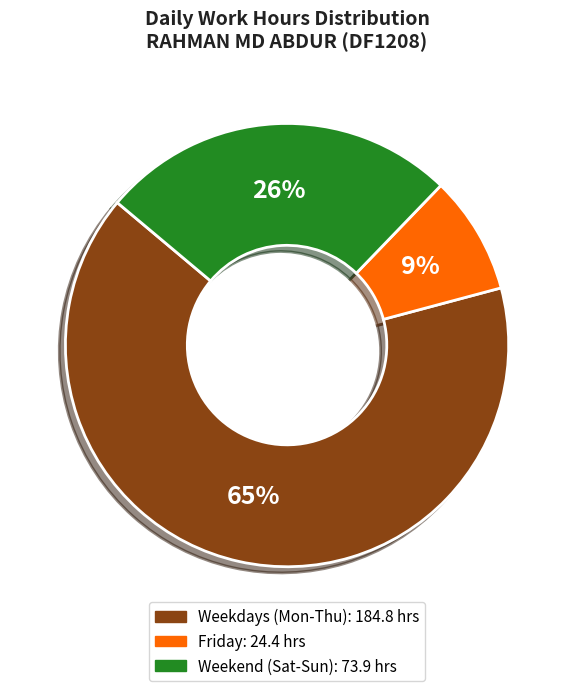

Count the number of slices in the pie.

3